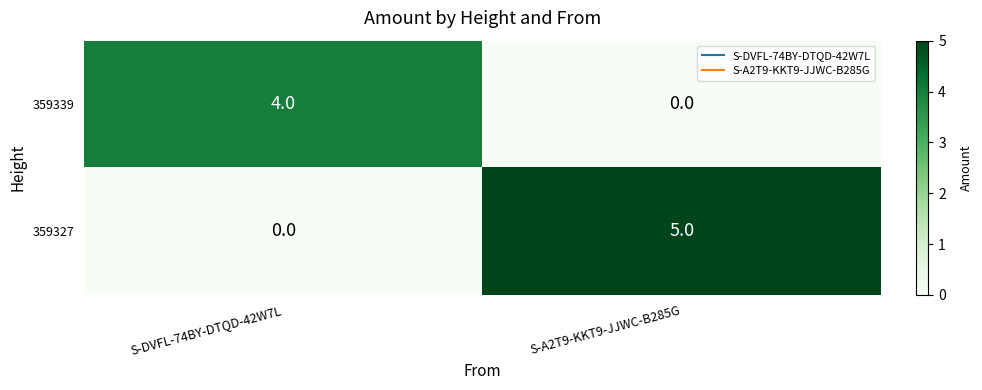

At S-DVFL-74BY-DTQD-42W7L, list the series in order from largest to smallest.

359339, 359327